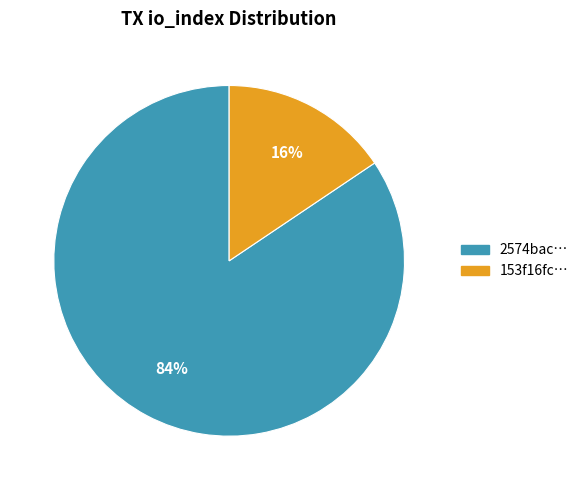

Is there a majority slice in this chart?

Yes